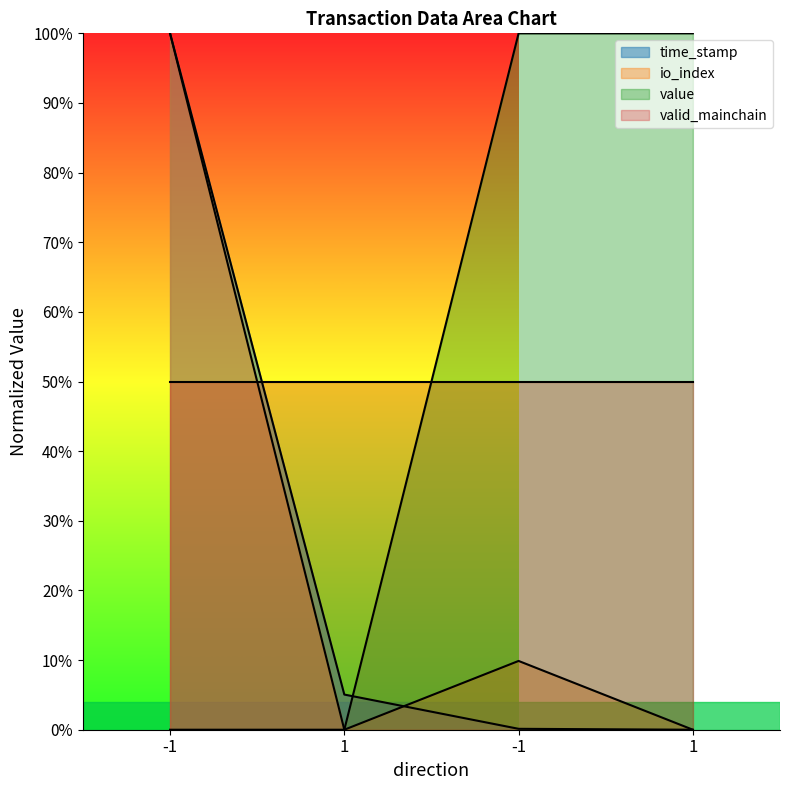

Between 1 and -1, which series saw the biggest shift?

value